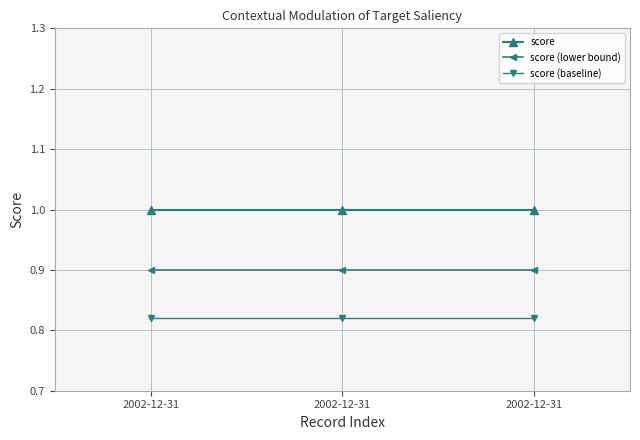

Where is score (lower bound) nearest to the value 0?

2002-12-31